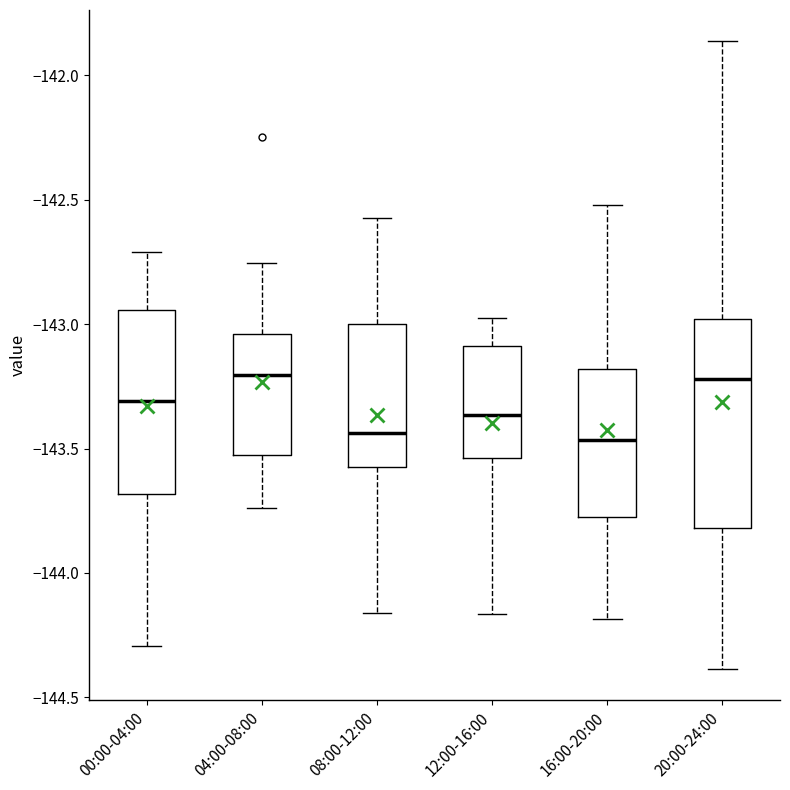

Reading left to right, read every box against the y-axis: the position of its median line, the range the box covers, and the ends of its whiskers. The values are not printed on the chart, so give them approximately, as read against the axis.

00:00-04:00: median -143.30, box -143.70 to -142.95, whiskers -144.30 to -142.70
04:00-08:00: median -143.20, box -143.55 to -143.05, whiskers -143.75 to -142.75
08:00-12:00: median -143.45, box -143.60 to -143.00, whiskers -144.15 to -142.55
12:00-16:00: median -143.35, box -143.55 to -143.10, whiskers -144.15 to -142.95
16:00-20:00: median -143.45, box -143.80 to -143.20, whiskers -144.20 to -142.50
20:00-24:00: median -143.20, box -143.80 to -143.00, whiskers -144.40 to -141.85